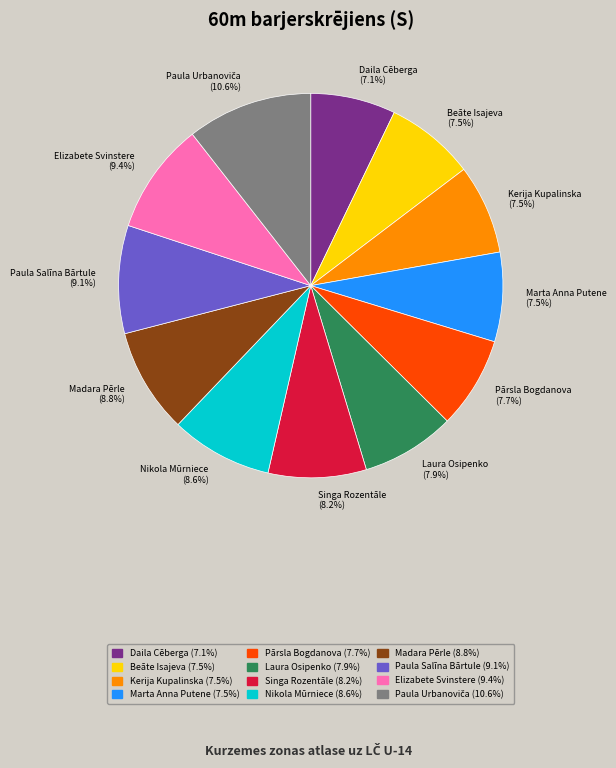

What percentage is NOT represented by Kerija Kupalinska?

92.5%